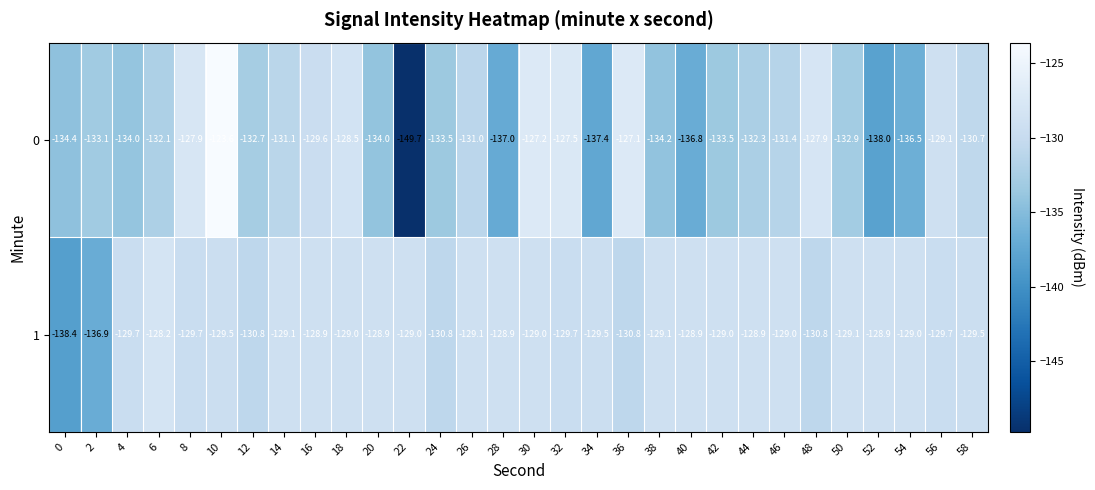

What is the difference between the maximum and minimum values in the 0 series?

26.1